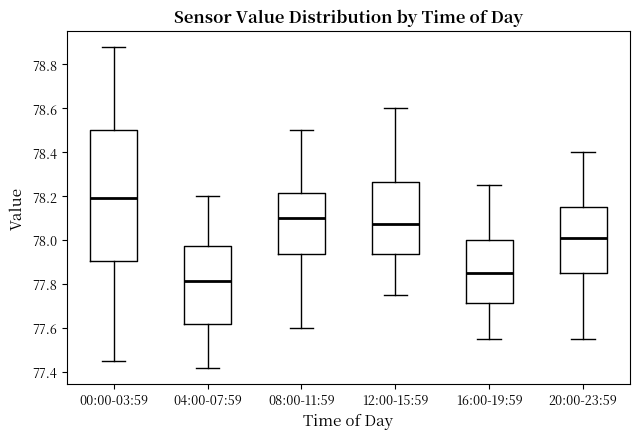

Reading left to right, transcribe this box plot: for each box, give where its median line is, the range the box spans, and where its two whiskers end, as read against the y-axis. The values are not printed on the chart, so give them approximately, as read against the axis.

00:00-03:59: median 78.20, box 77.90 to 78.50, whiskers 77.46 to 78.88
04:00-07:59: median 77.82, box 77.62 to 77.98, whiskers 77.42 to 78.20
08:00-11:59: median 78.10, box 77.94 to 78.22, whiskers 77.60 to 78.50
12:00-15:59: median 78.08, box 77.94 to 78.26, whiskers 77.76 to 78.60
16:00-19:59: median 77.86, box 77.72 to 78.00, whiskers 77.56 to 78.26
20:00-23:59: median 78.02, box 77.86 to 78.16, whiskers 77.56 to 78.40